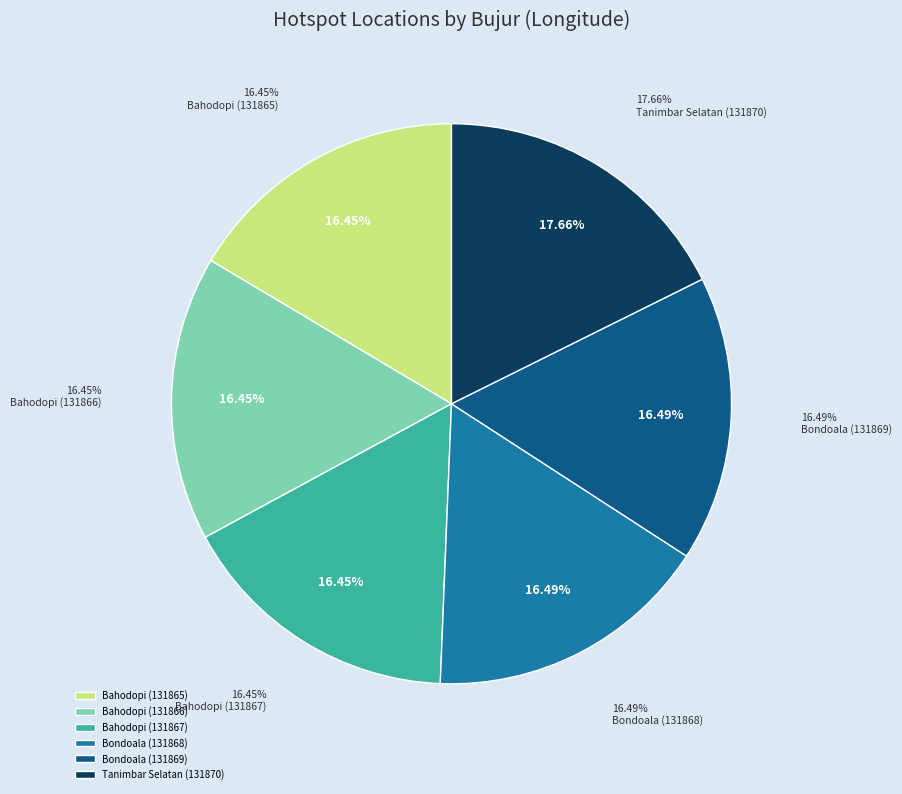

Which has a higher value, Bahodopi (131866) or Bondoala (131868)?

Bondoala (131868)